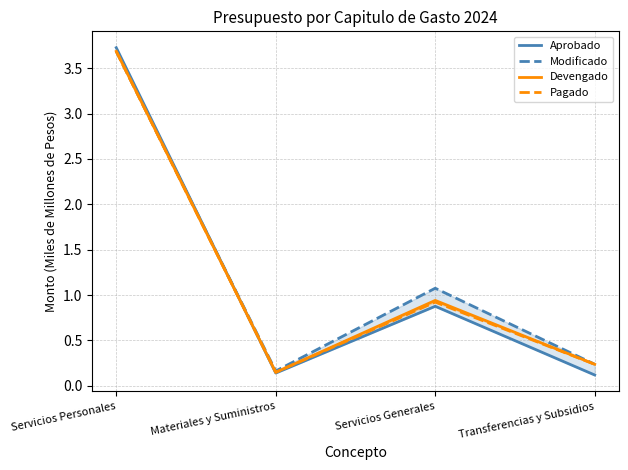

Reading right to left, list all the values displayed in this chart.

Aprobado: Transferencias y Subsidios=0.1	Servicios Generales=0.9	Materiales y Suministros=0.1	Servicios Personales=3.7
Modificado: Transferencias y Subsidios=0.2	Servicios Generales=1.1	Materiales y Suministros=0.2	Servicios Personales=3.7
Devengado: Transferencias y Subsidios=0.2	Servicios Generales=0.9	Materiales y Suministros=0.1	Servicios Personales=3.7
Pagado: Transferencias y Subsidios=0.2	Servicios Generales=0.9	Materiales y Suministros=0.1	Servicios Personales=3.7